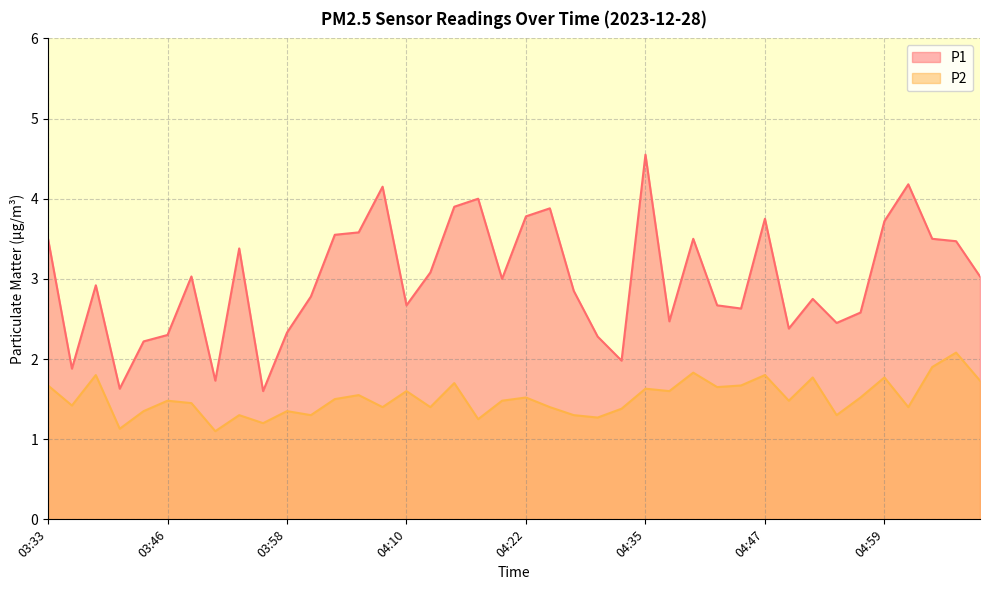

What is the highest value of the P2 series?

2.1